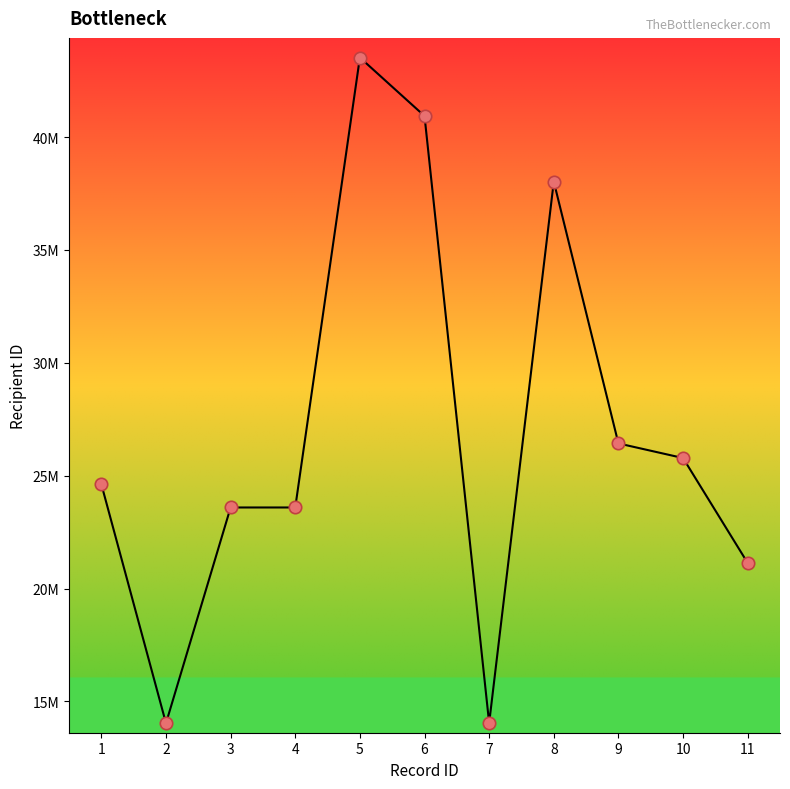

What is the change in value from 2 to 9?

+12394274